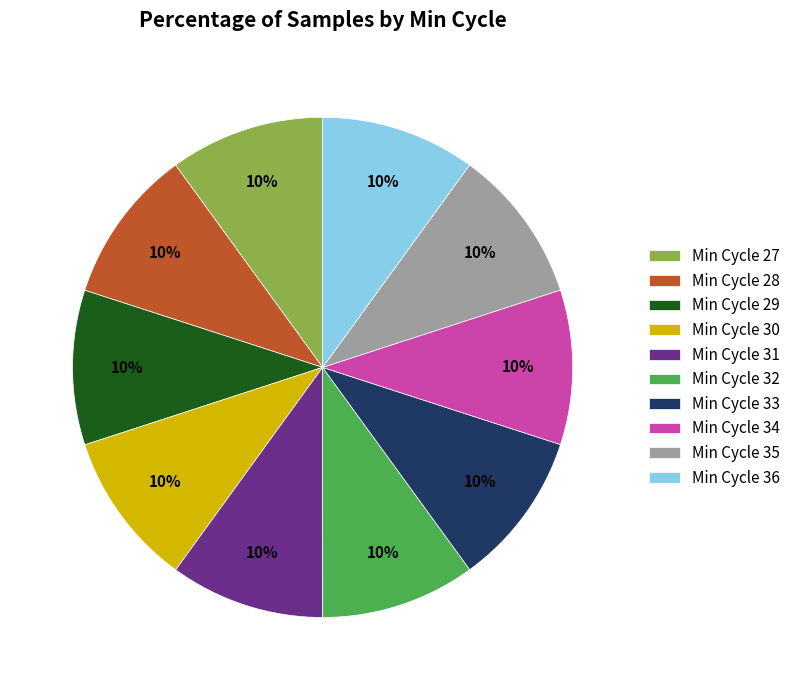

Approximately how many times larger is the value at Min Cycle 29 compared to Min Cycle 30?

1.0